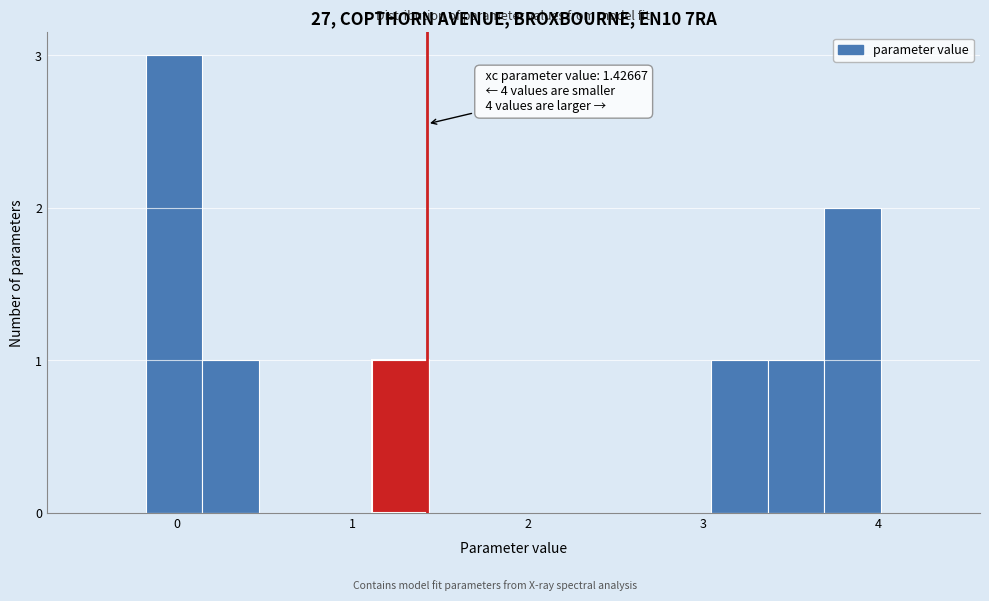

Around what value on the x-axis is the tallest bar? Give the approximate position of its centre, as read against the axis.

0.0